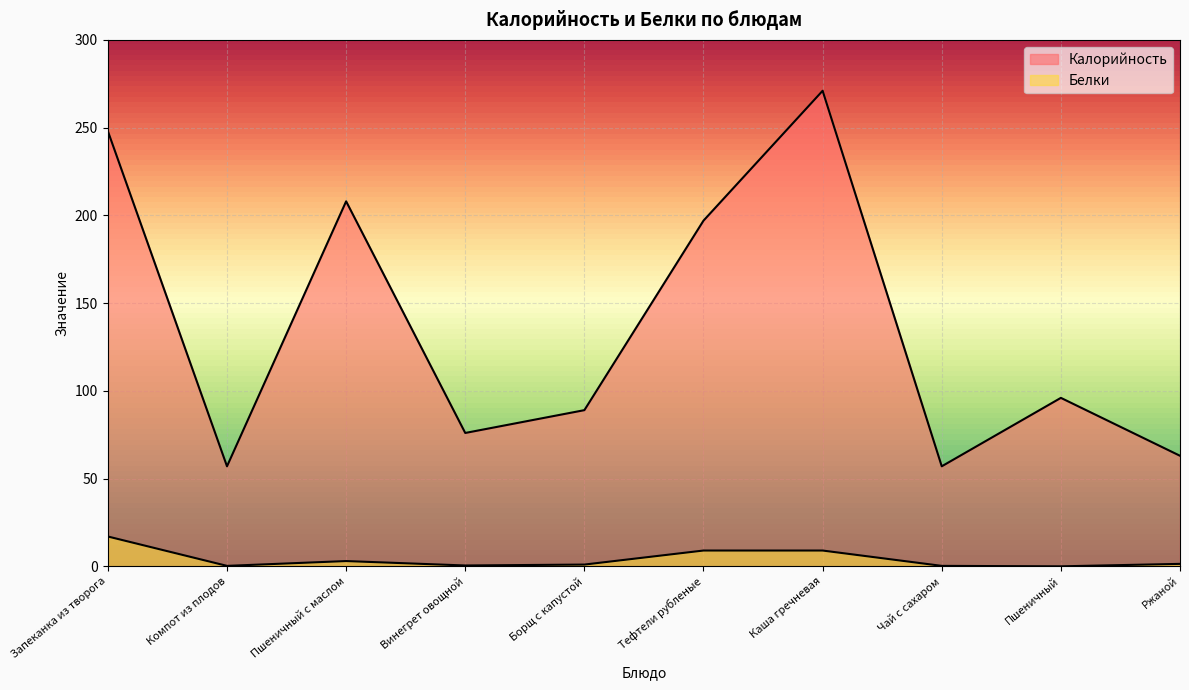

At which category does the chart reach its minimum across all series?

Пшеничный